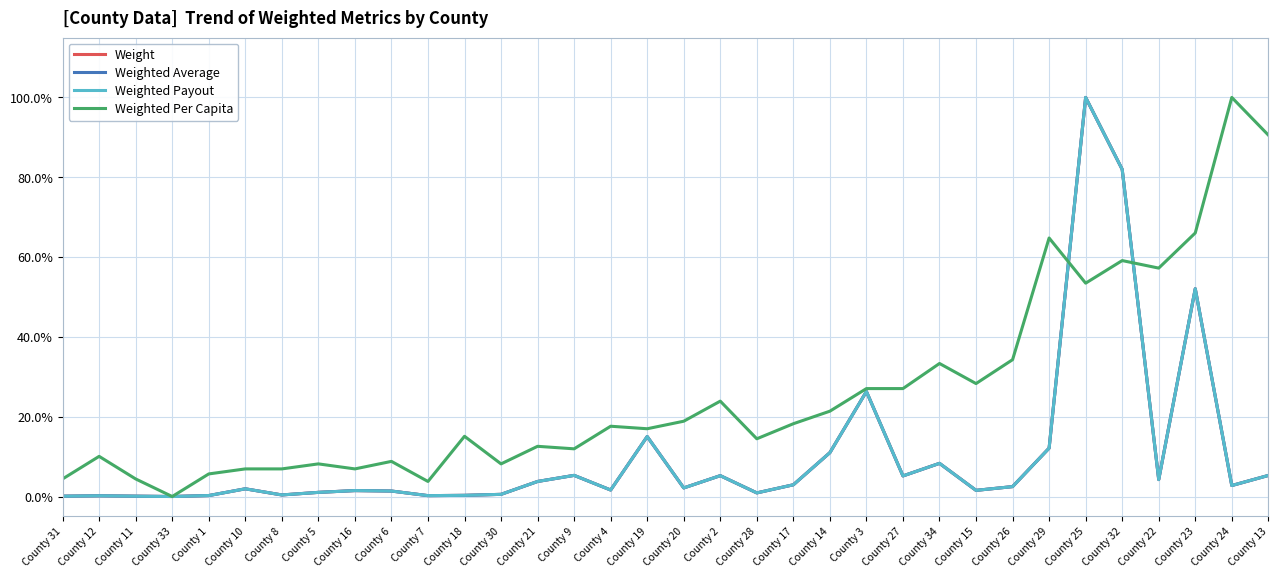

After their last crossing, which series has the higher values: Weight or Weighted Payout?

Weight